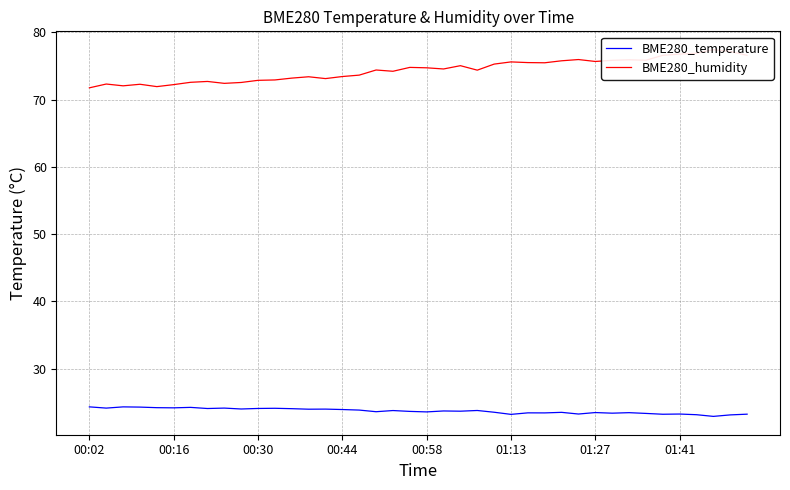

How many data points in BME280_temperature are less than 23?

1